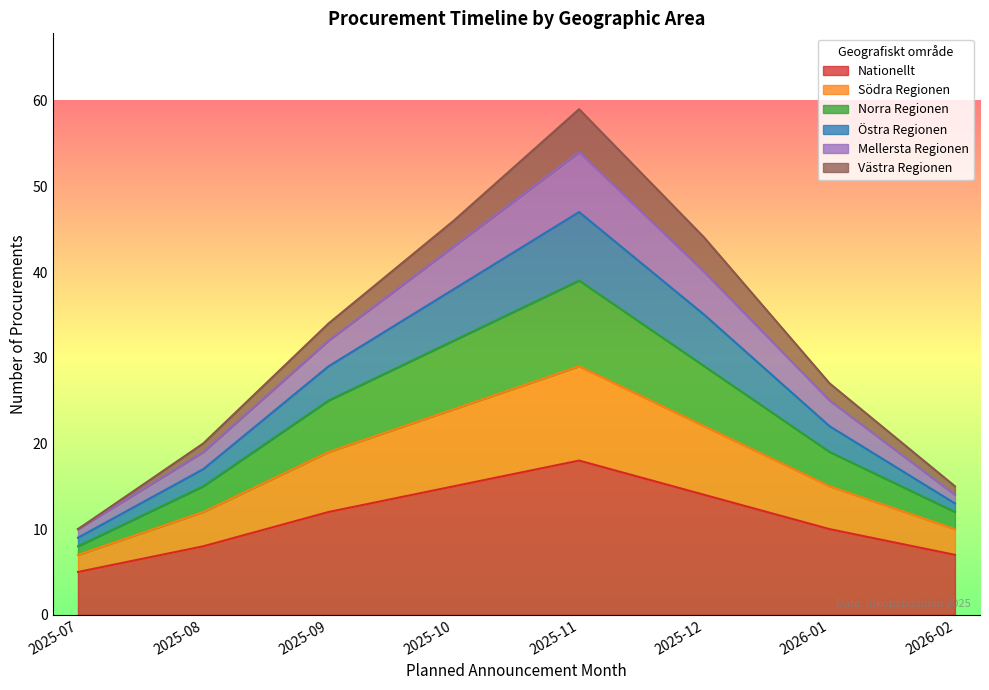

What is the minimum value for Nationellt?

5